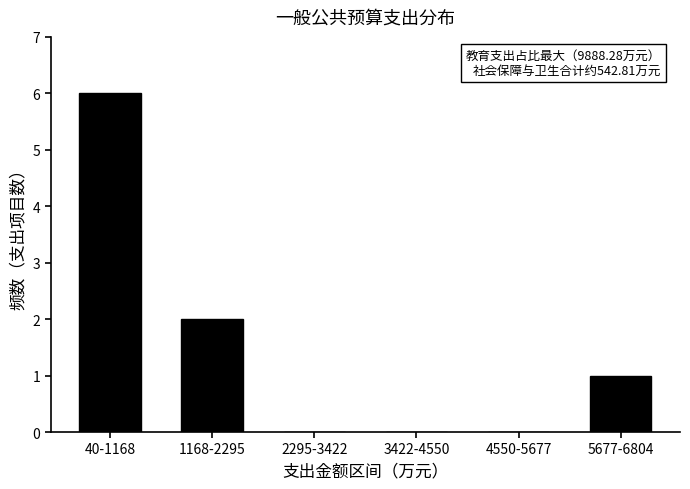

Reading left to right, extract all data points from this chart.

40-1168=6	1168-2295=2	2295-3422=0	3422-4550=0	4550-5677=0	5677-6804=1